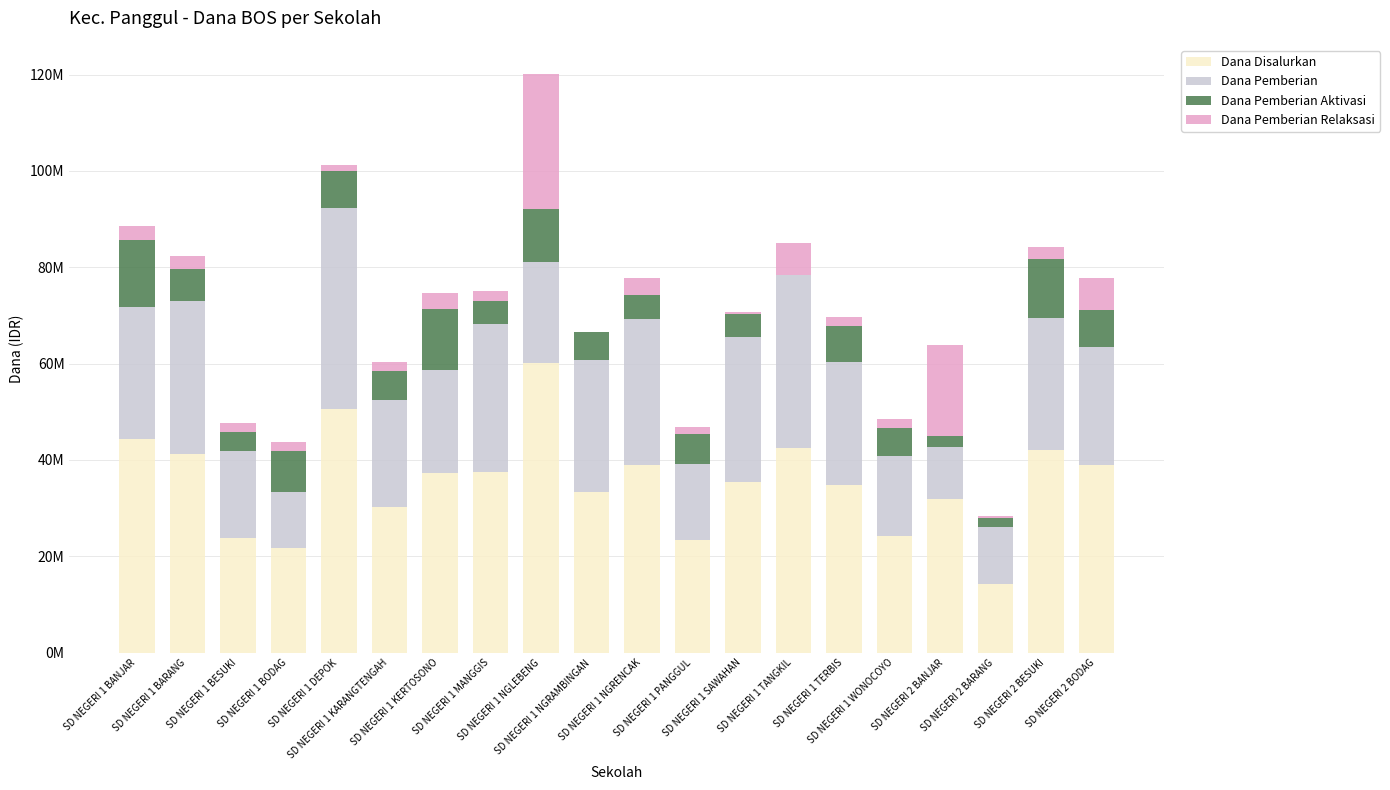

What position from the right is SD NEGERI 1 BESUKI?

18